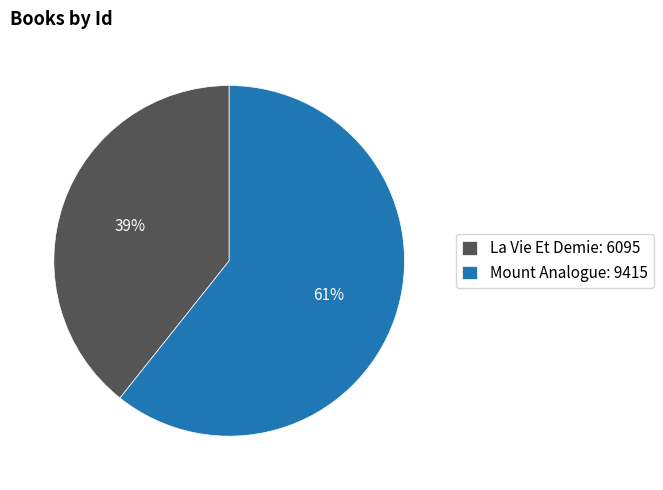

Count the number of slices in the pie.

2